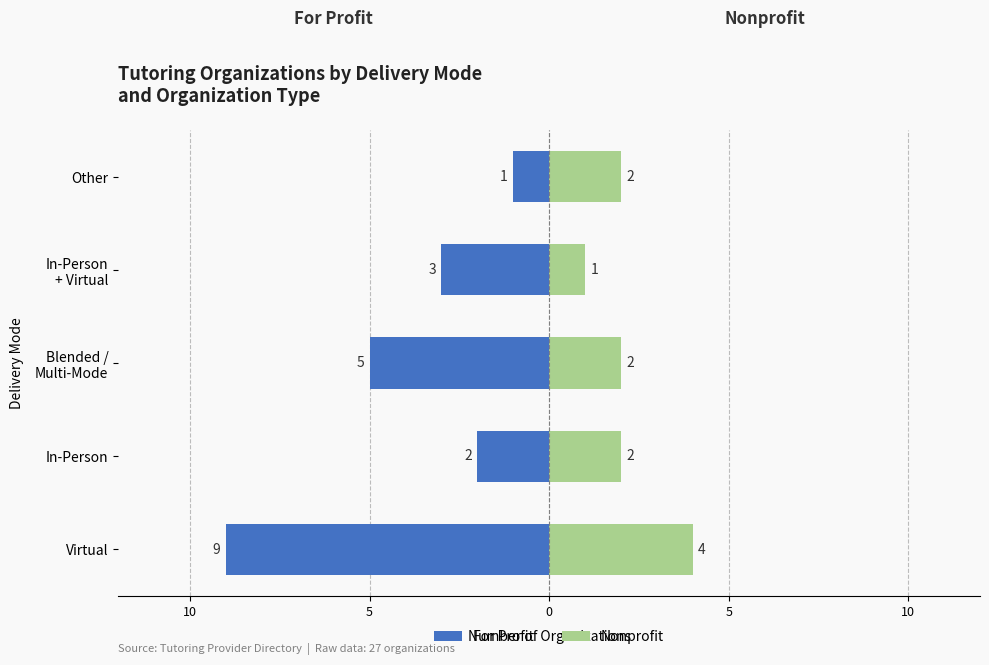

Rank the series at In-Person from highest to lowest value.

Nonprofit, For Profit